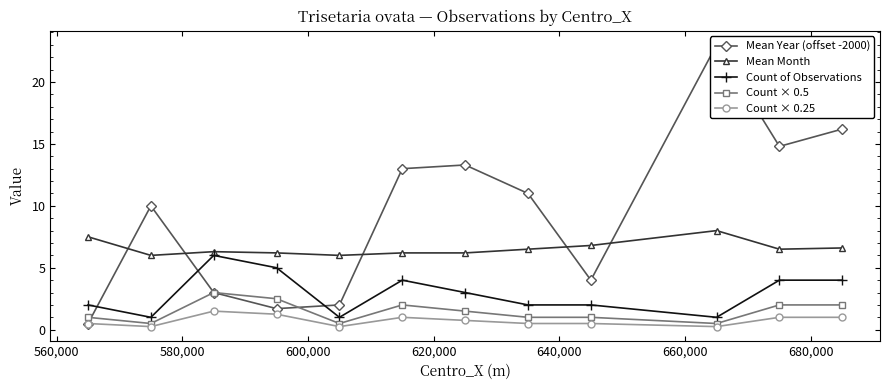

What is the average value of the Mean Year (offset -2000) series?

9.4